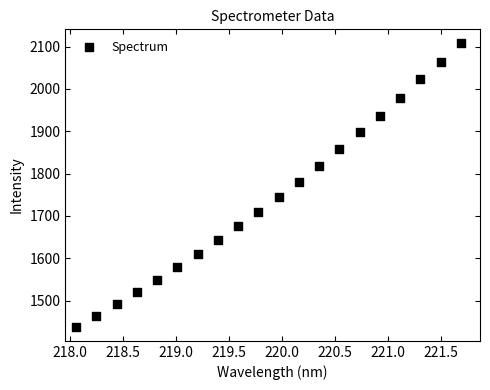

What is the range of Y values (max minus min)?

668.8